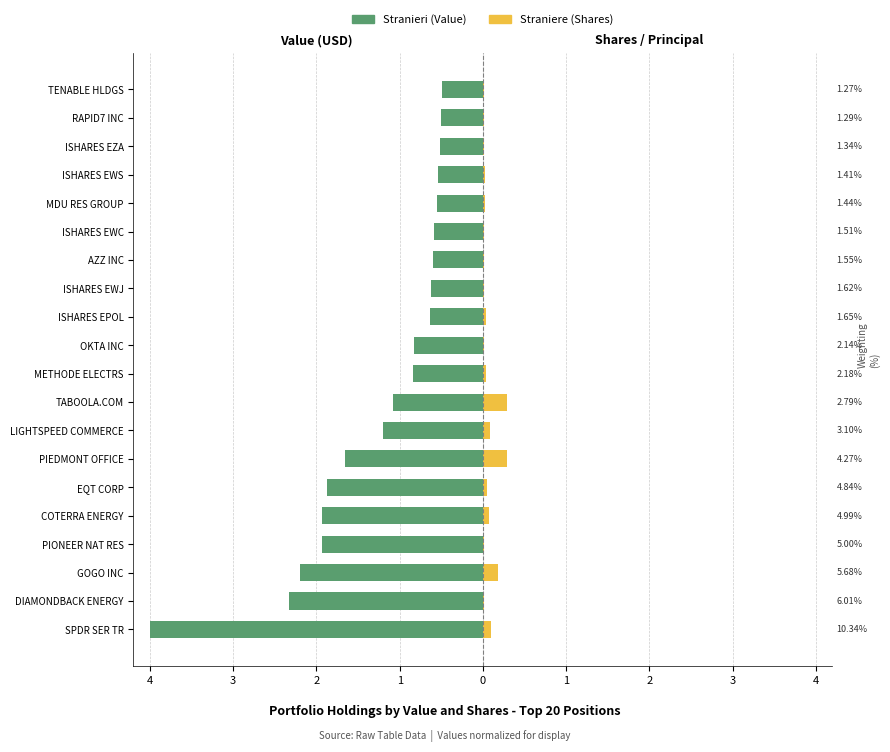

True or false: Stranieri has a value of -0.8 at METHODE ELECTRS.

True